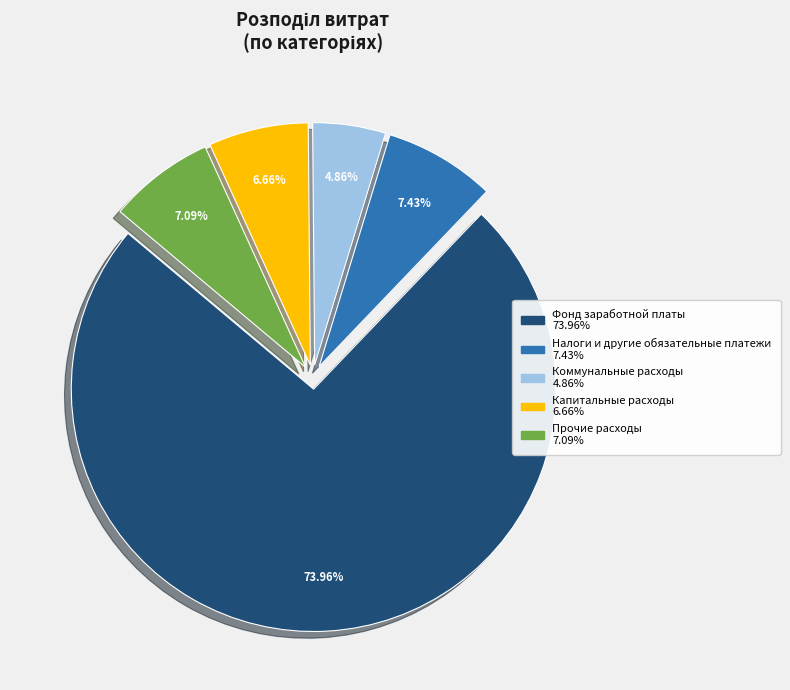

Which slice represents more than half of the pie?

Фонд заработной платы